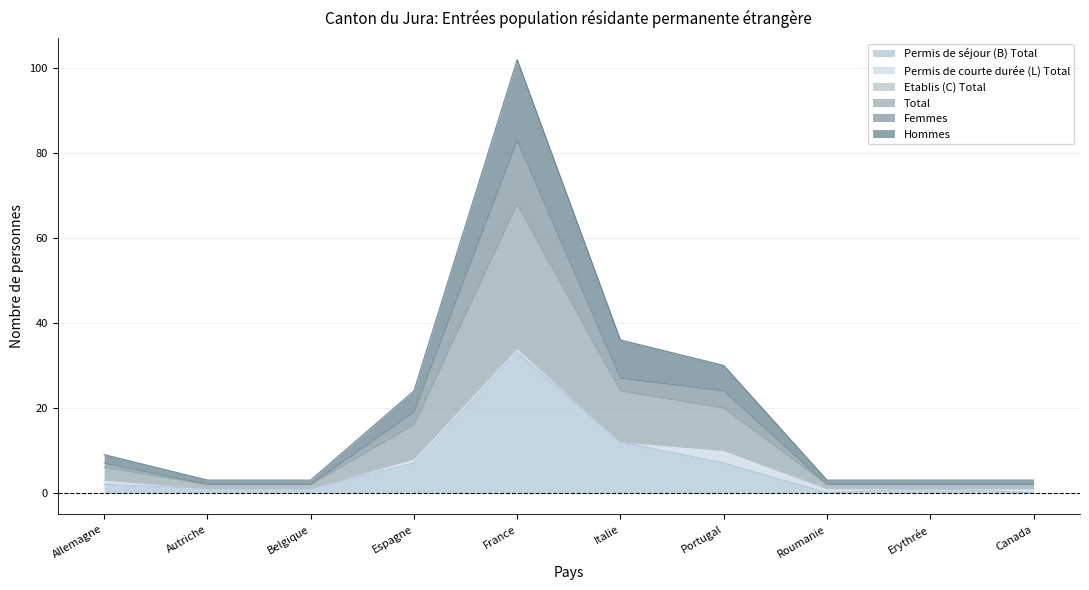

What is the sum of all Total values?

72